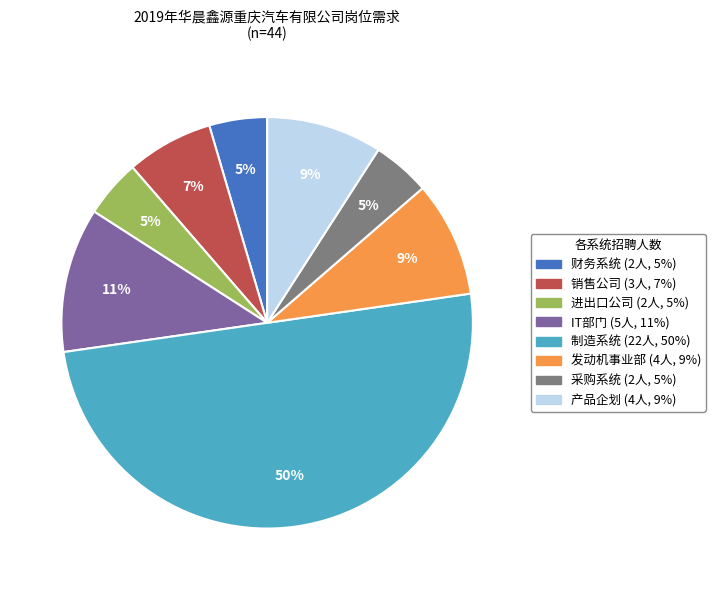

To the nearest percent, what percentage of the pie is 产品企划?

9%